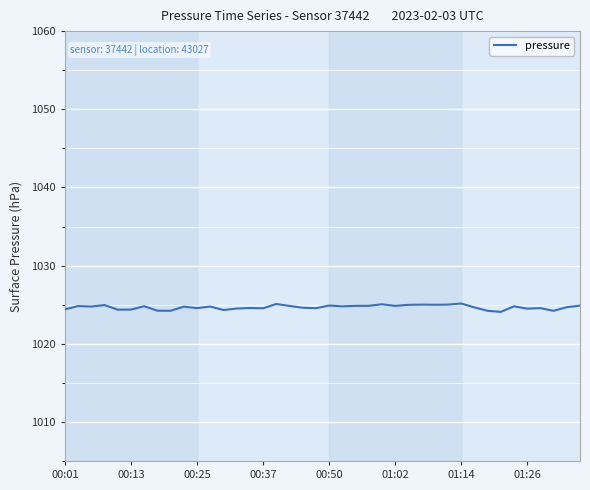

What is the difference between the maximum and minimum values?

1.1